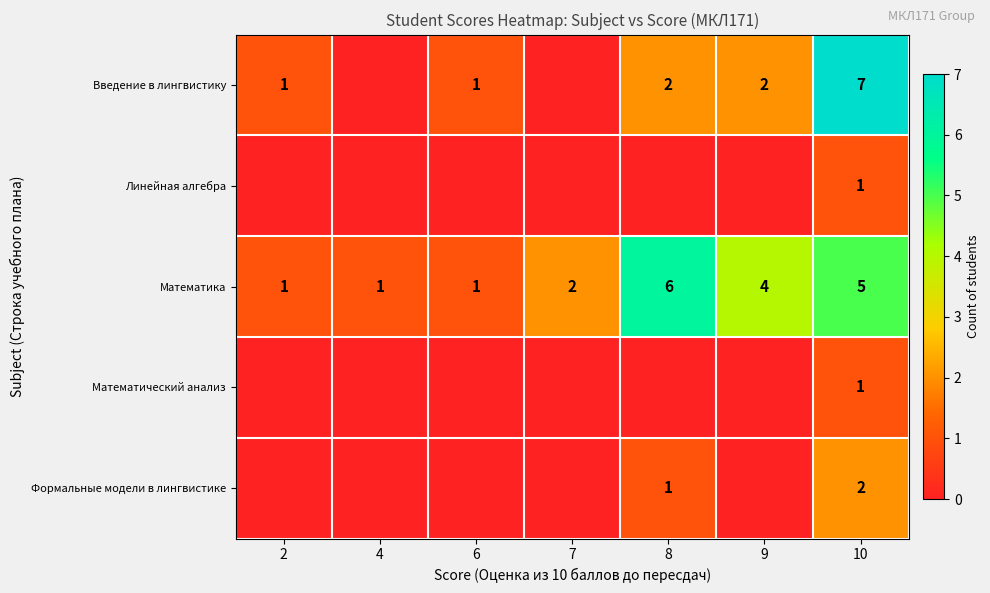

True or false: Введение в лингвистику has a value of 1 at 2.

True